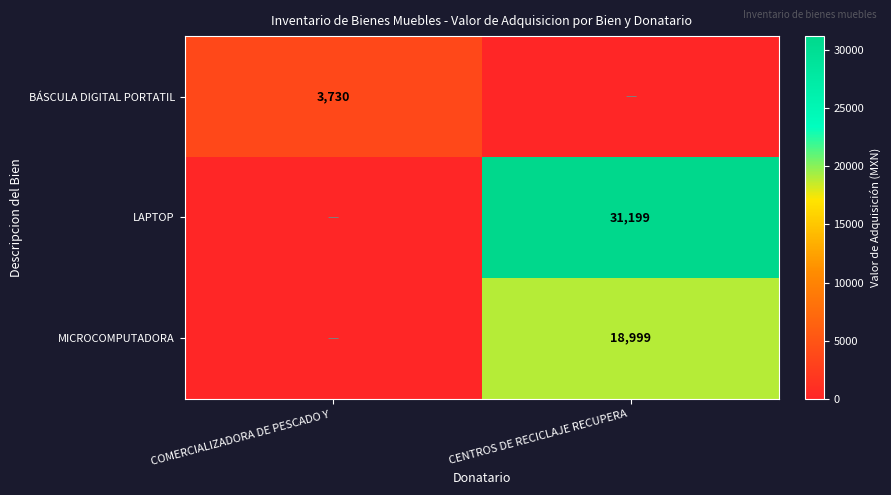

At how many categories does at least one series exceed 15198?

1